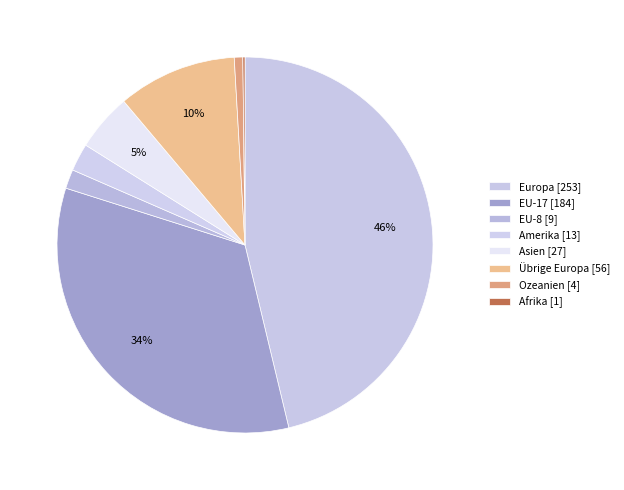

Do Ozeanien and Afrika together represent more than half of the pie?

No